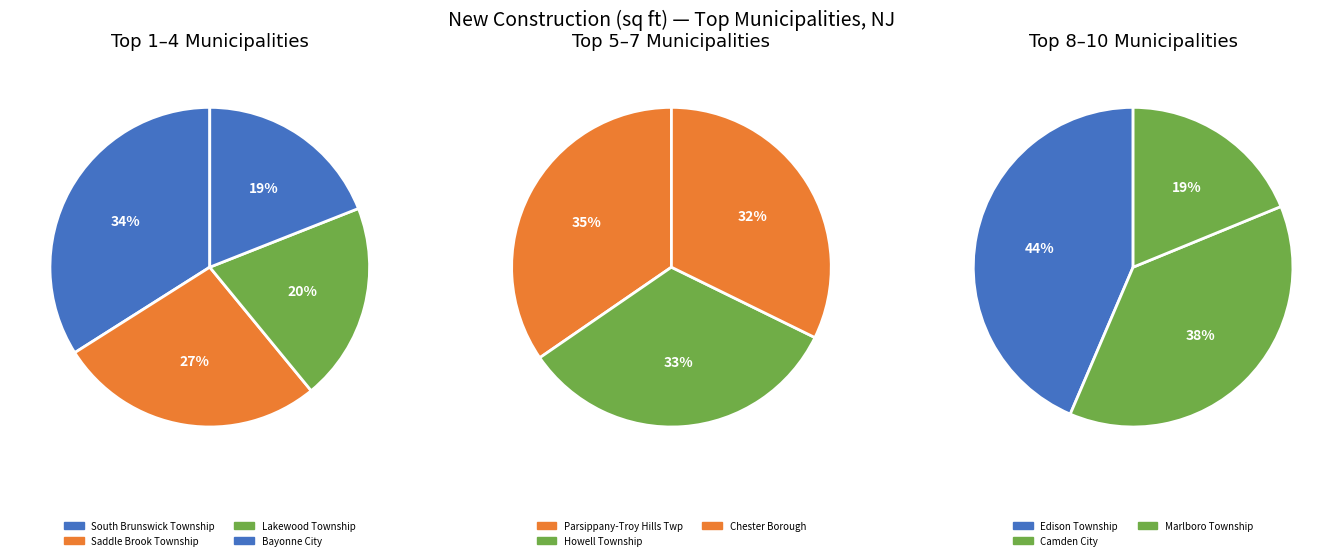

Between Marlboro Township and Camden City, which is larger?

Camden City